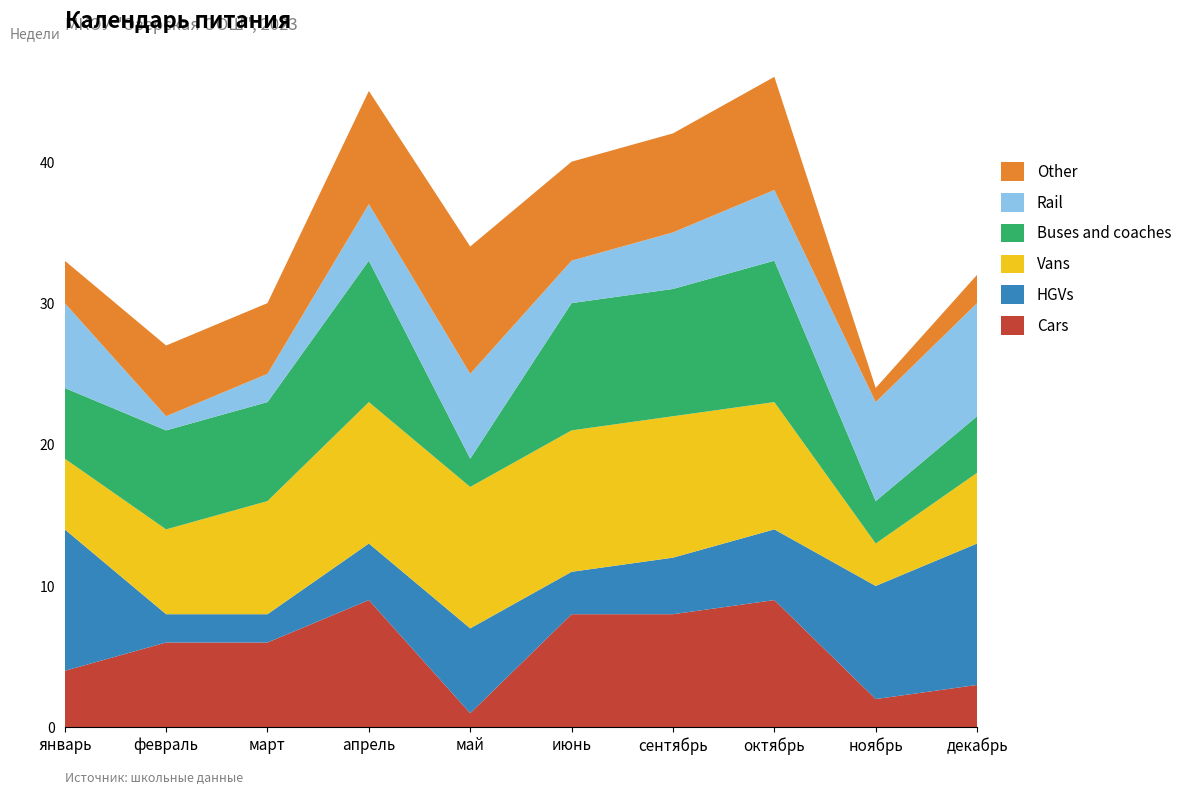

What is the highest value of the Cars series?

9